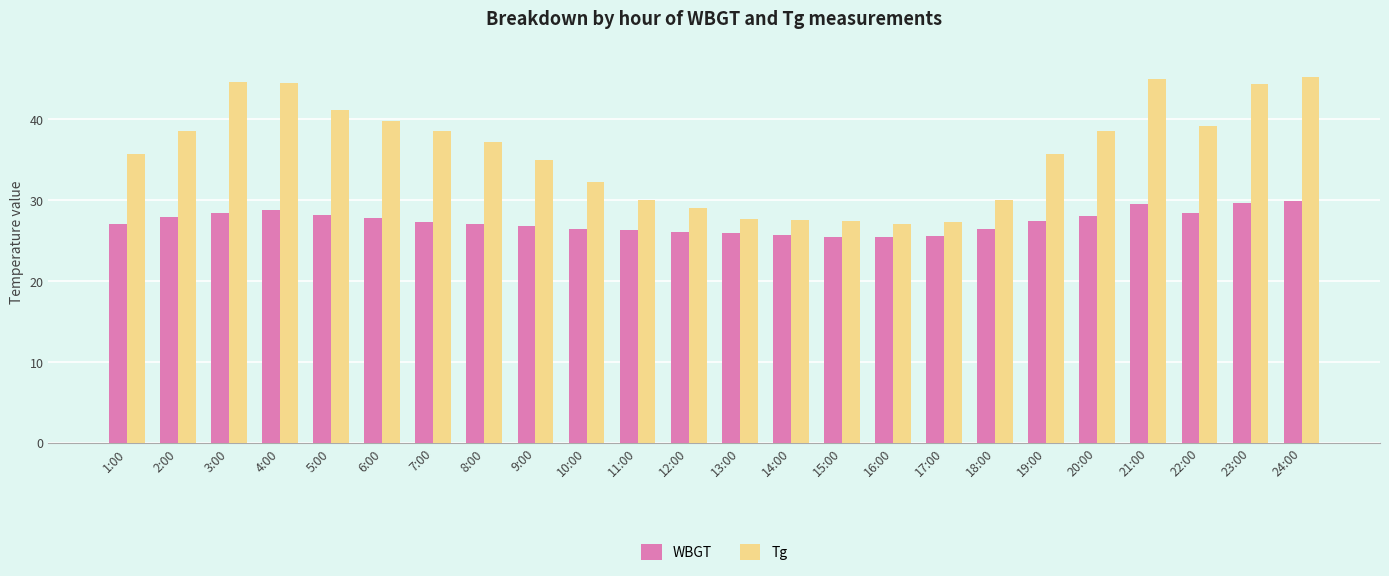

What is the total value across all series at 16:00?

52.5